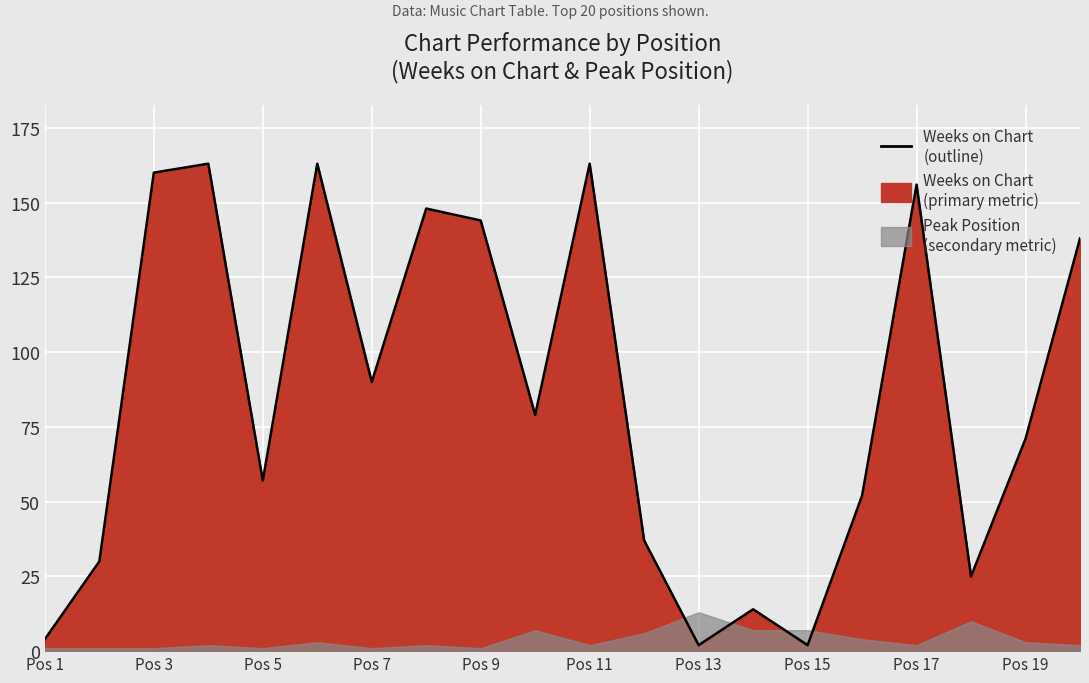

The value at Pos 7 is 44. True or false?

False